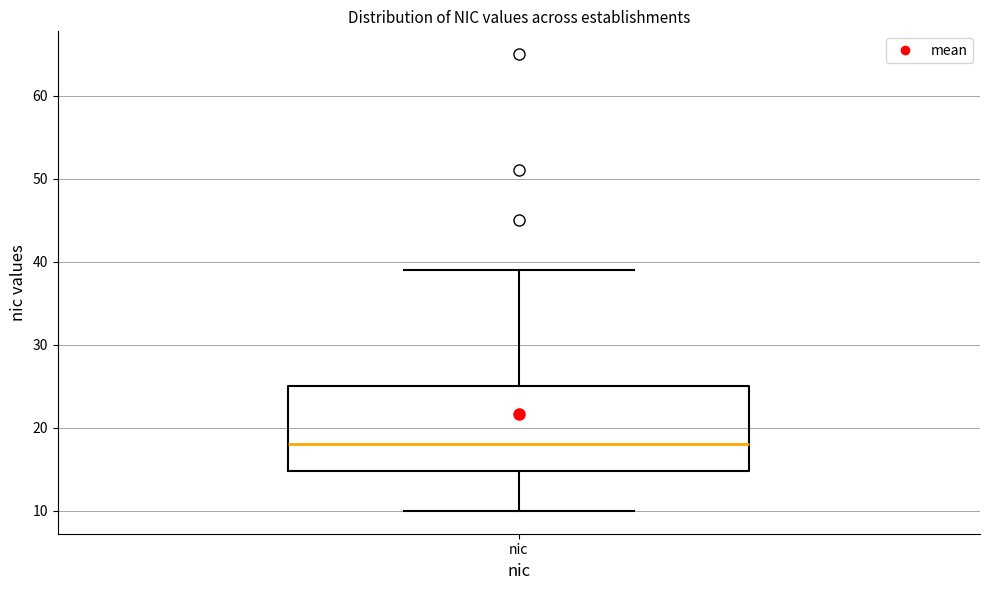

Transcribe this box plot: give where the median line is, the range the box spans, and where the two whiskers end, as read against the y-axis. The values are not printed on the chart, so give them approximately, as read against the axis.

median 18, box 15 to 25, whiskers 10 to 39